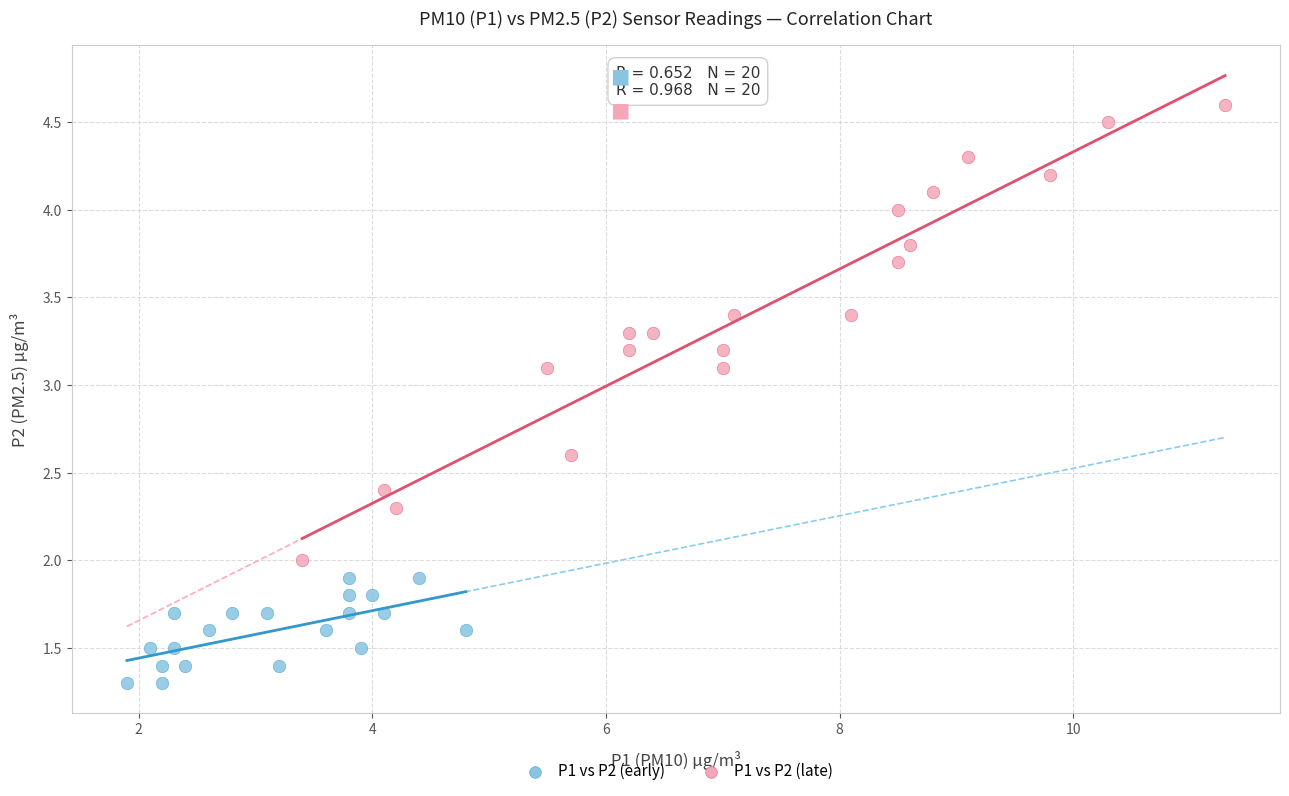

Which series has the widest spread of Y values?

P1 vs P2 (late)